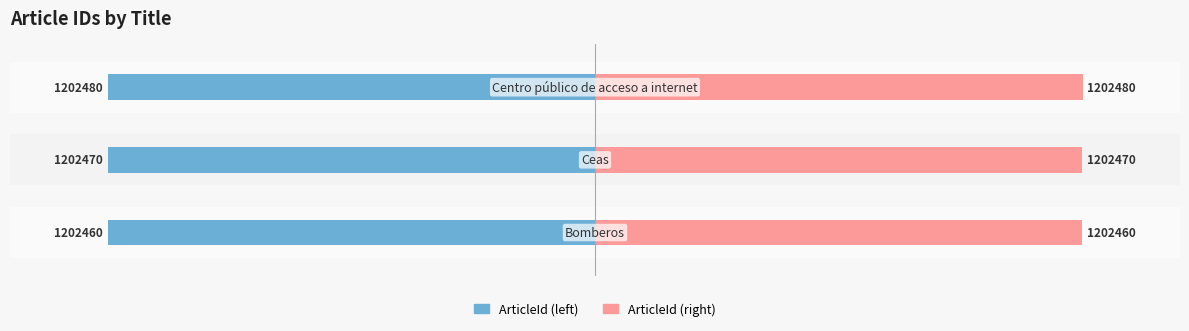

The ArticleId (right) series shows 34.2 at −150. True or false?

False